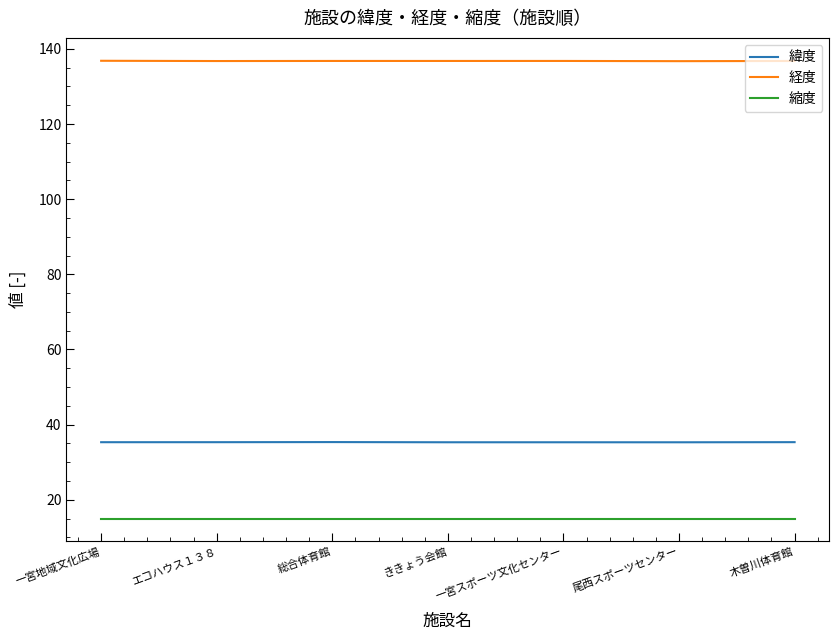

Is the value of 緯度 at 尾西スポーツセンター greater than the value of 縮度 at 一宮地域文化広場?

Yes